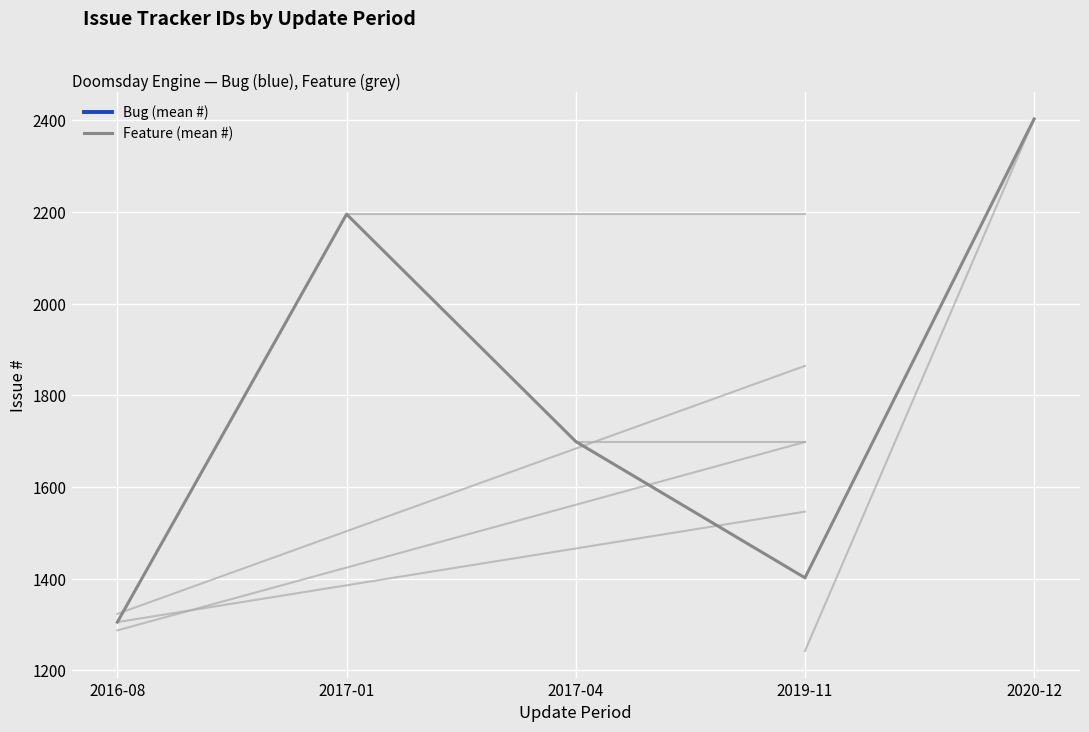

What is the approximate value at 2017-01?

2195.0